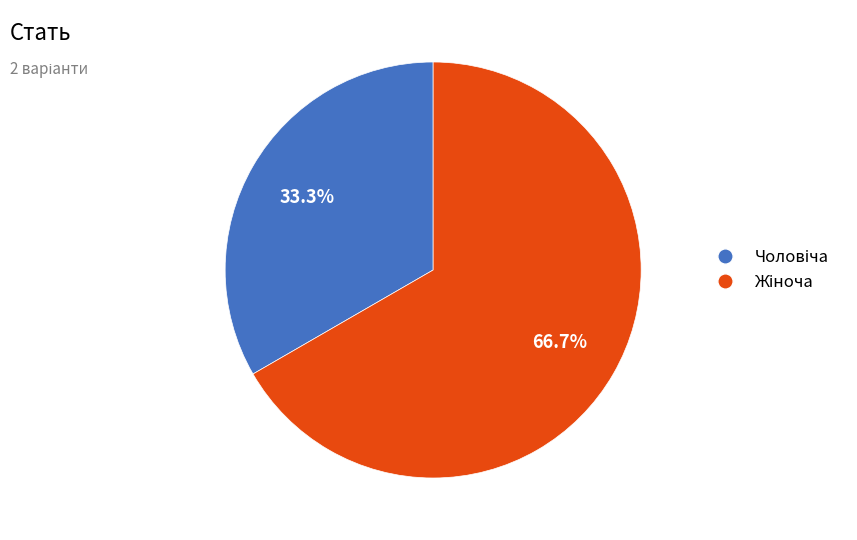

Does any single category account for the majority?

Yes